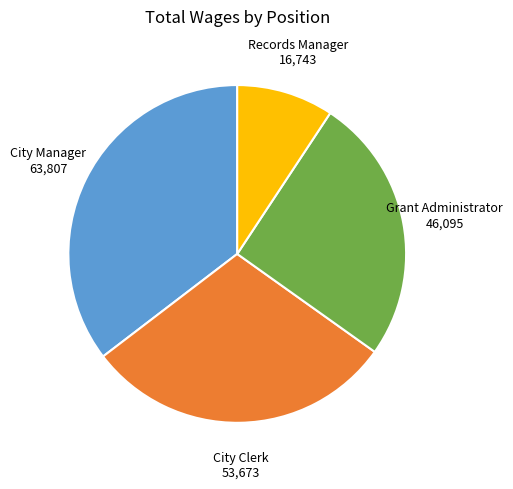

Count the number of slices in the pie.

4